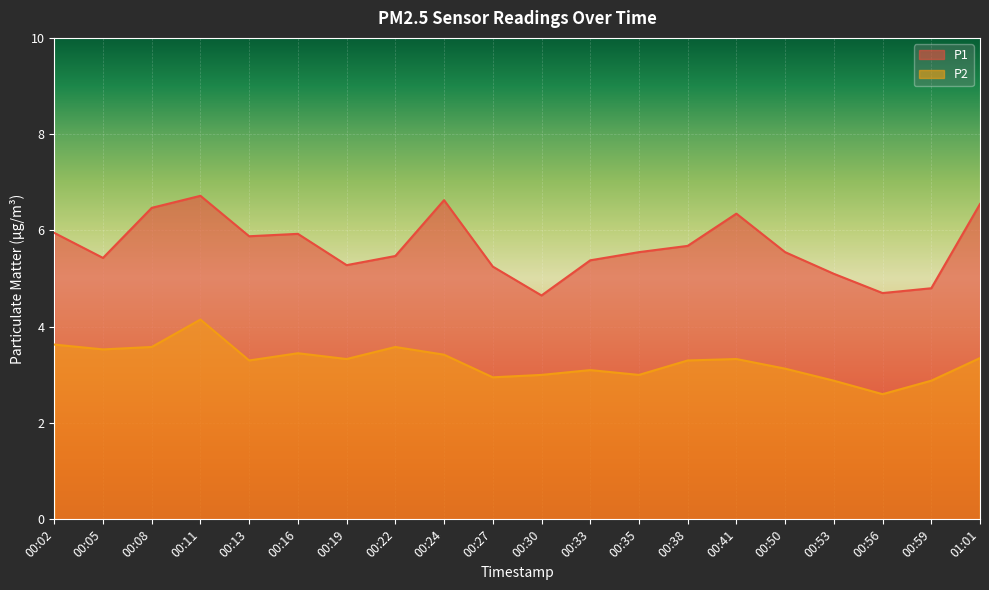

At which category does the chart reach its peak across all series?

00:11